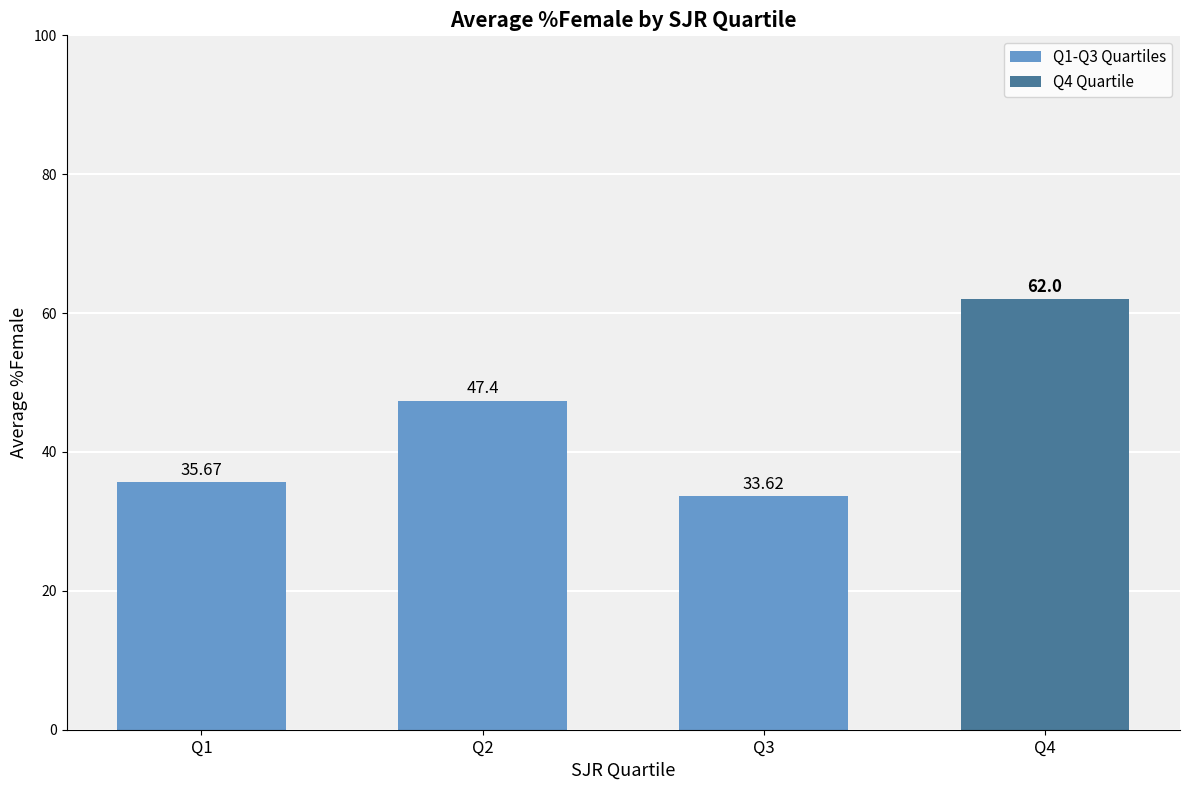

What is the value of the 3rd bar from the left?

33.6